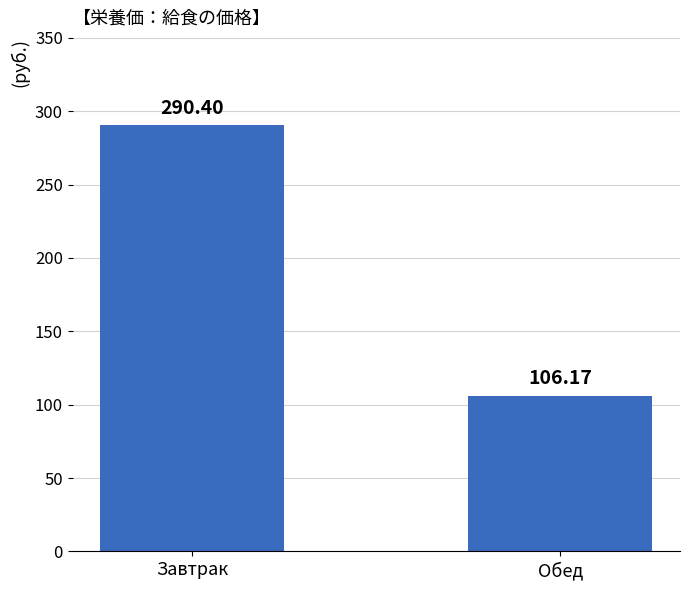

What is the label of the 1st bar from the left?

Завтрак